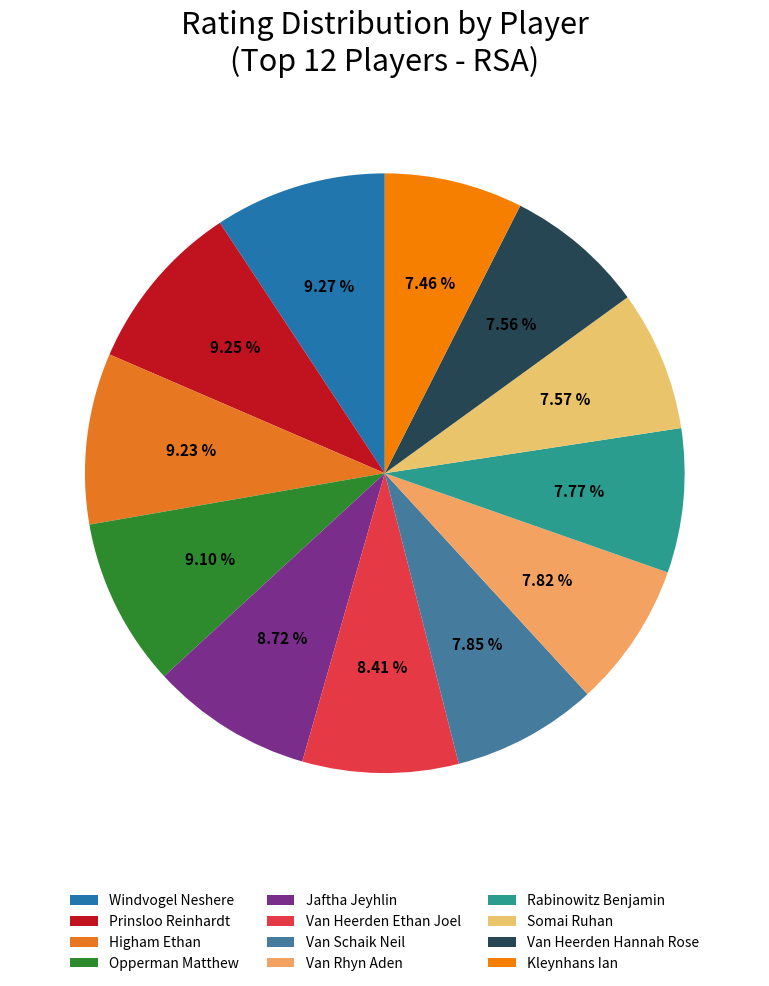

To the nearest percent, what is the average slice percentage?

8%